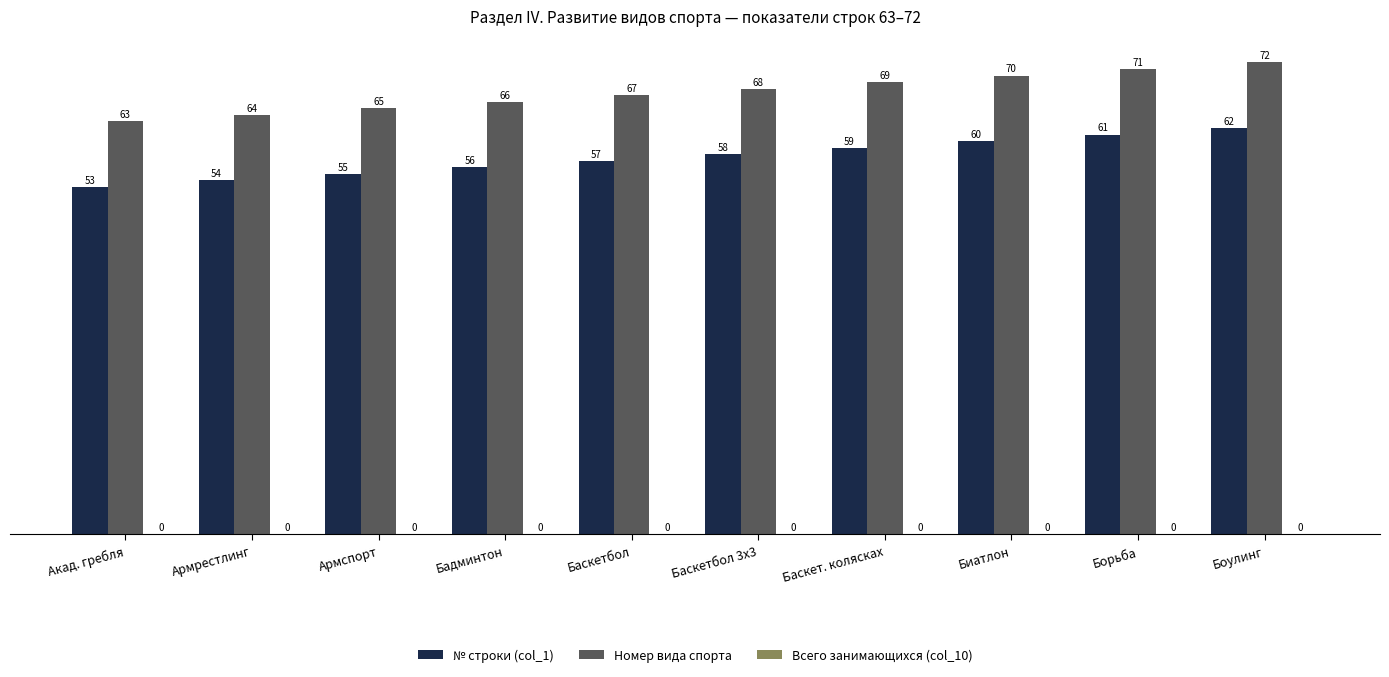

At which category is the sum across all series the highest?

Боулинг